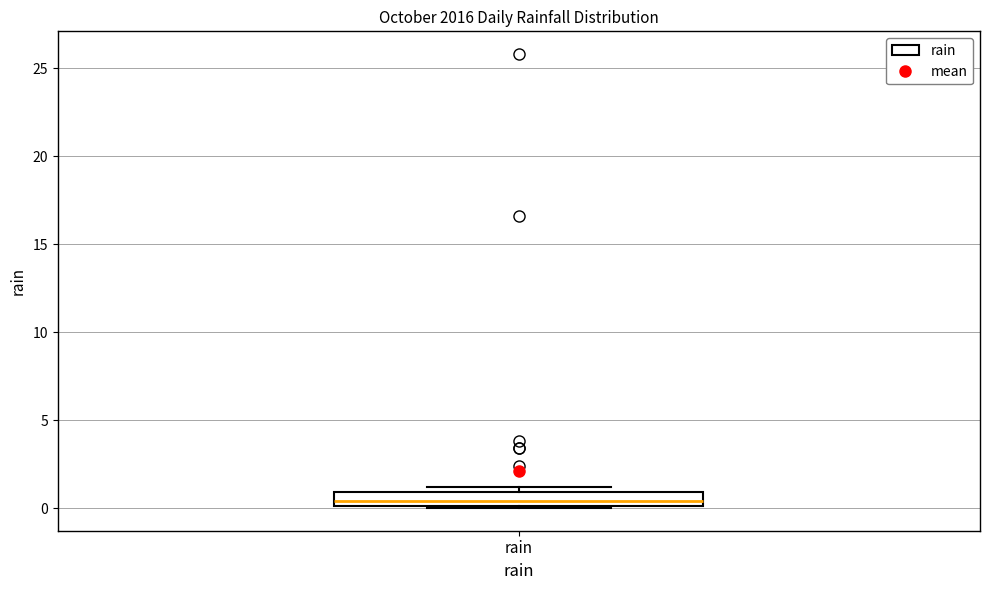

Where is the upper edge of the box for rain on the y-axis? The values are not printed on the chart, so give them approximately, as read against the axis.

1.0